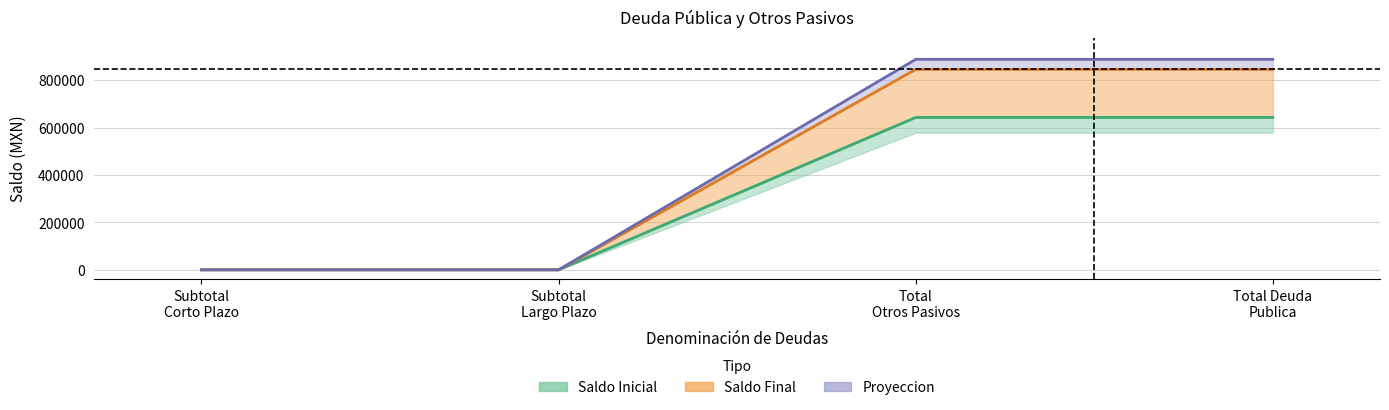

Between 7 and 5, which is larger?

7